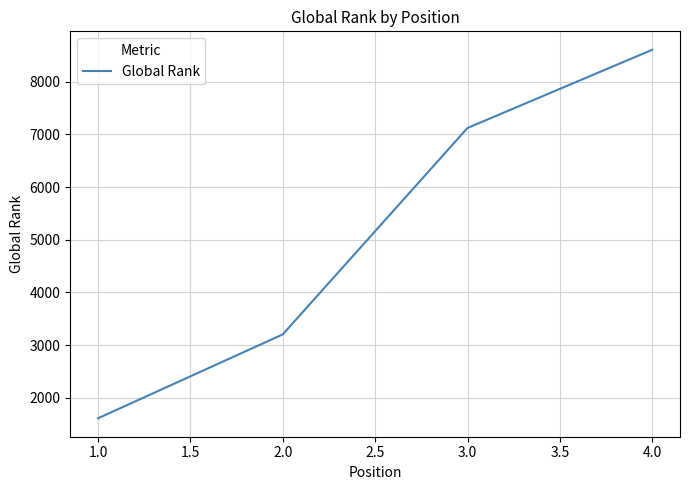

Which has a higher value, 1.0 or 2.0?

2.0